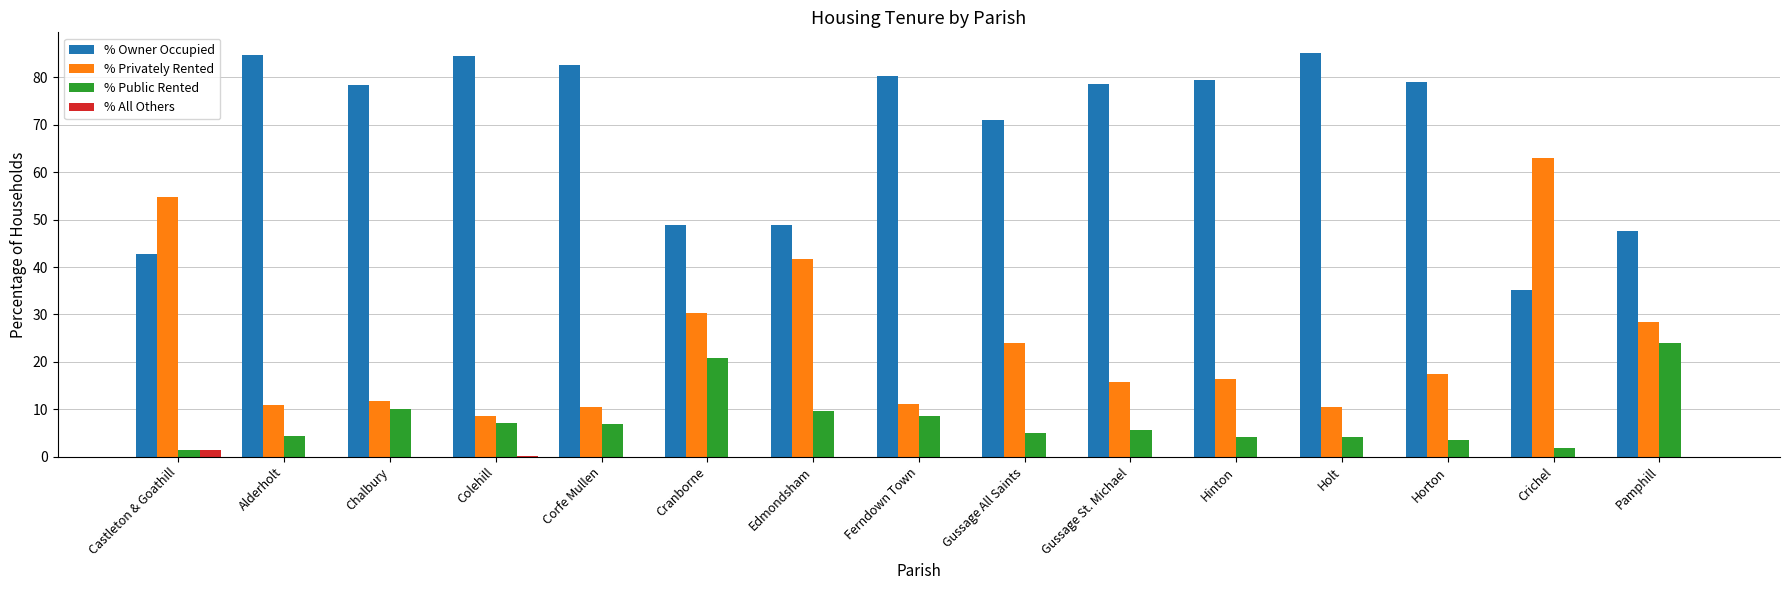

The value of % Owner Occupied at Gussage St. Michael is 127.4. True or false?

False